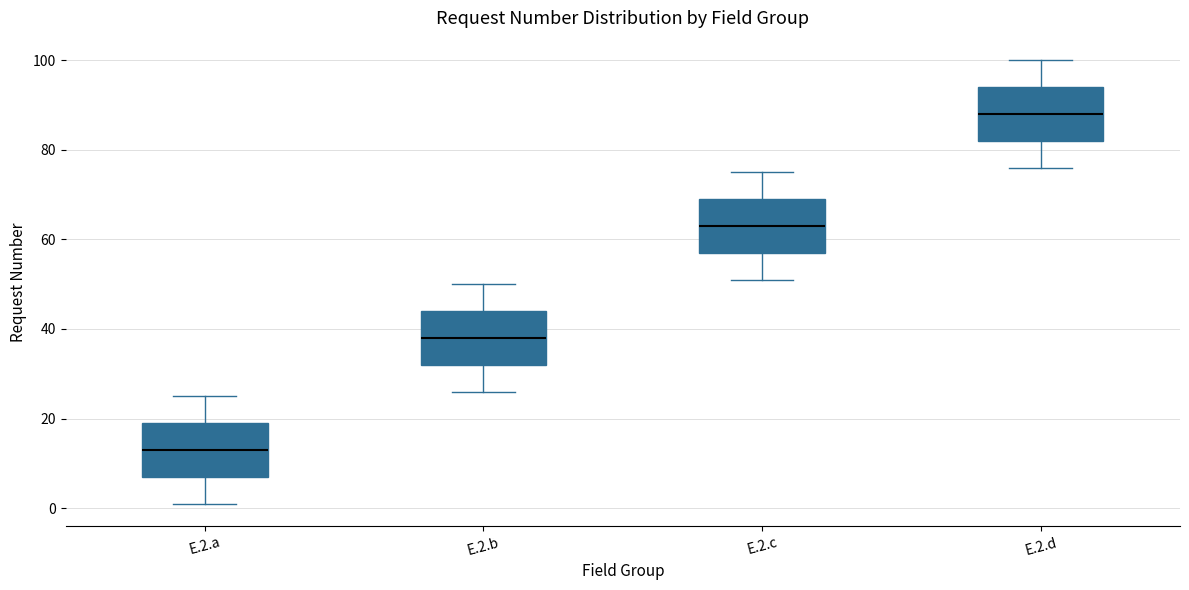

Which box's median line is the lowest?

E.2.a